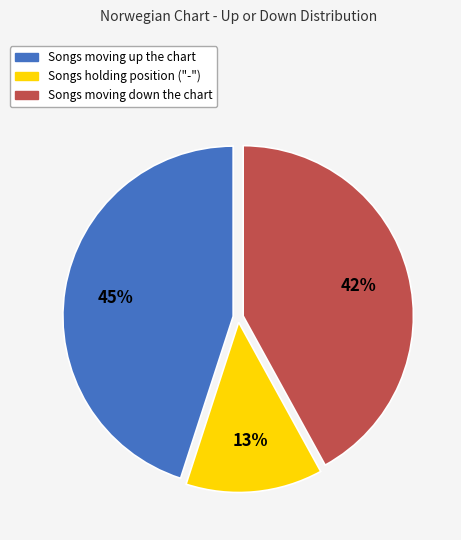

Is there any slice that represents more than half of the pie?

No